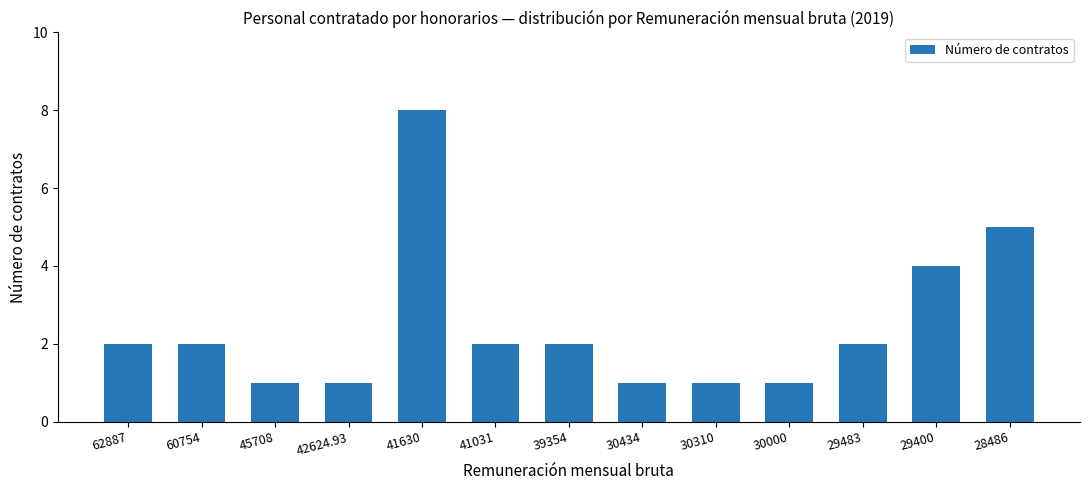

What is the ratio of the value at 30434 to the value at 45708?

1.0